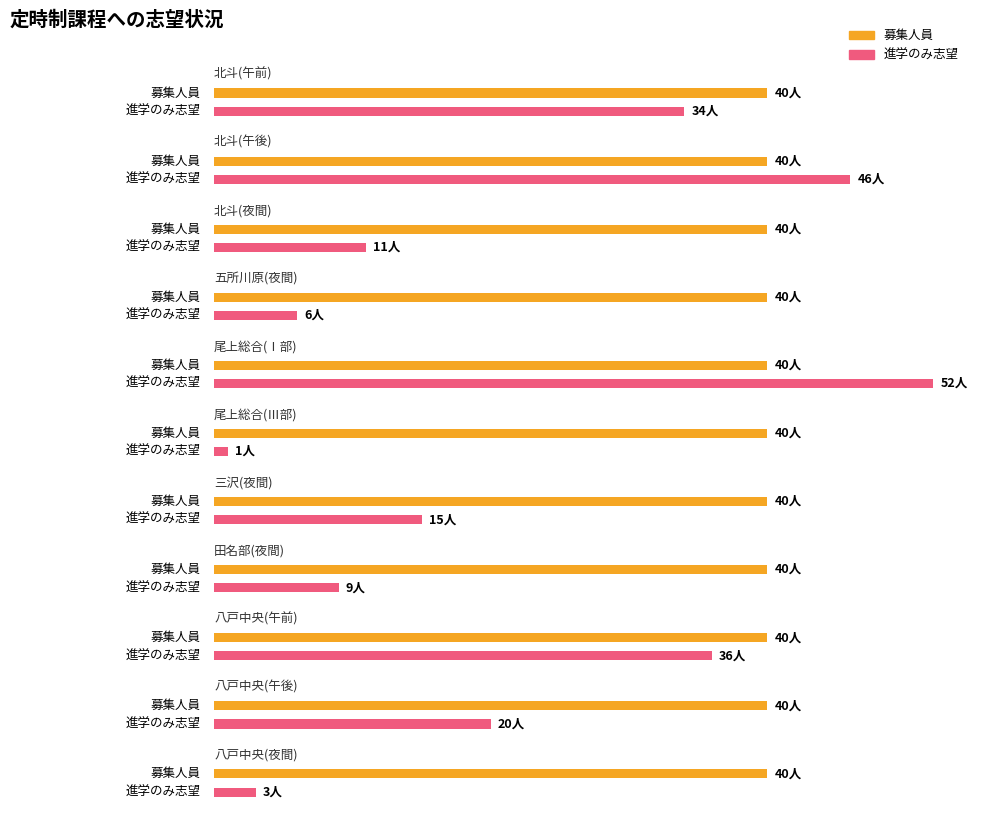

Where does the 進学のみ志望 series first go above 15?

北斗(午前)